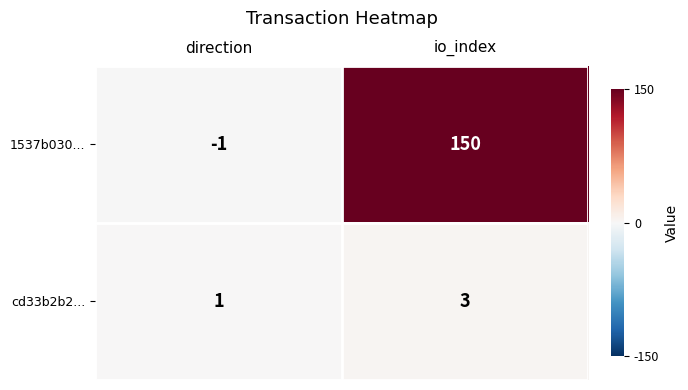

Is it true that 1537b030... equals 0 at direction?

False